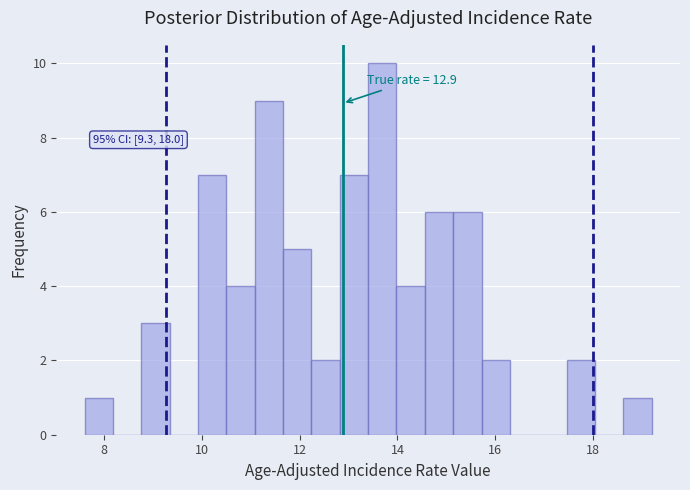

Read against the x-axis, roughly where is the centre of the tallest bar?

13.6